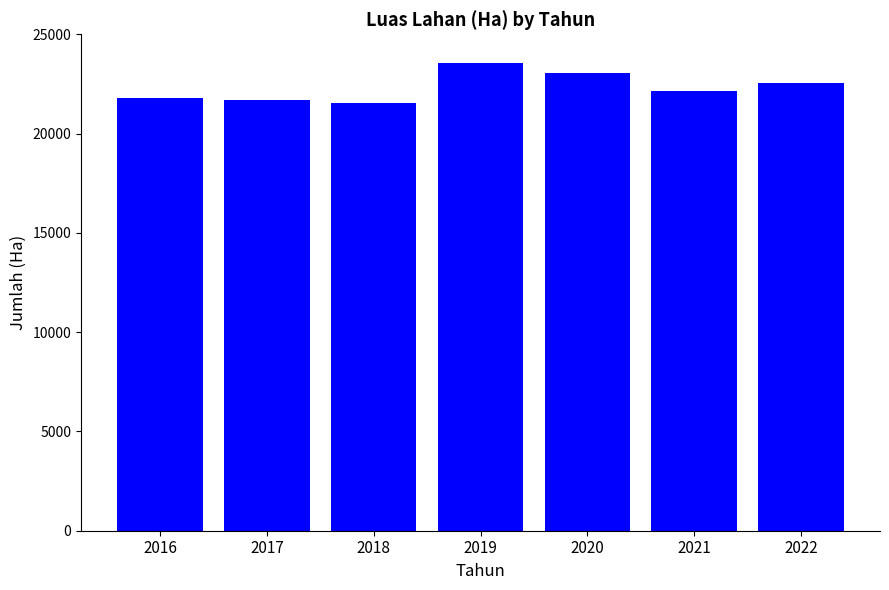

What is the smallest value displayed?

21550